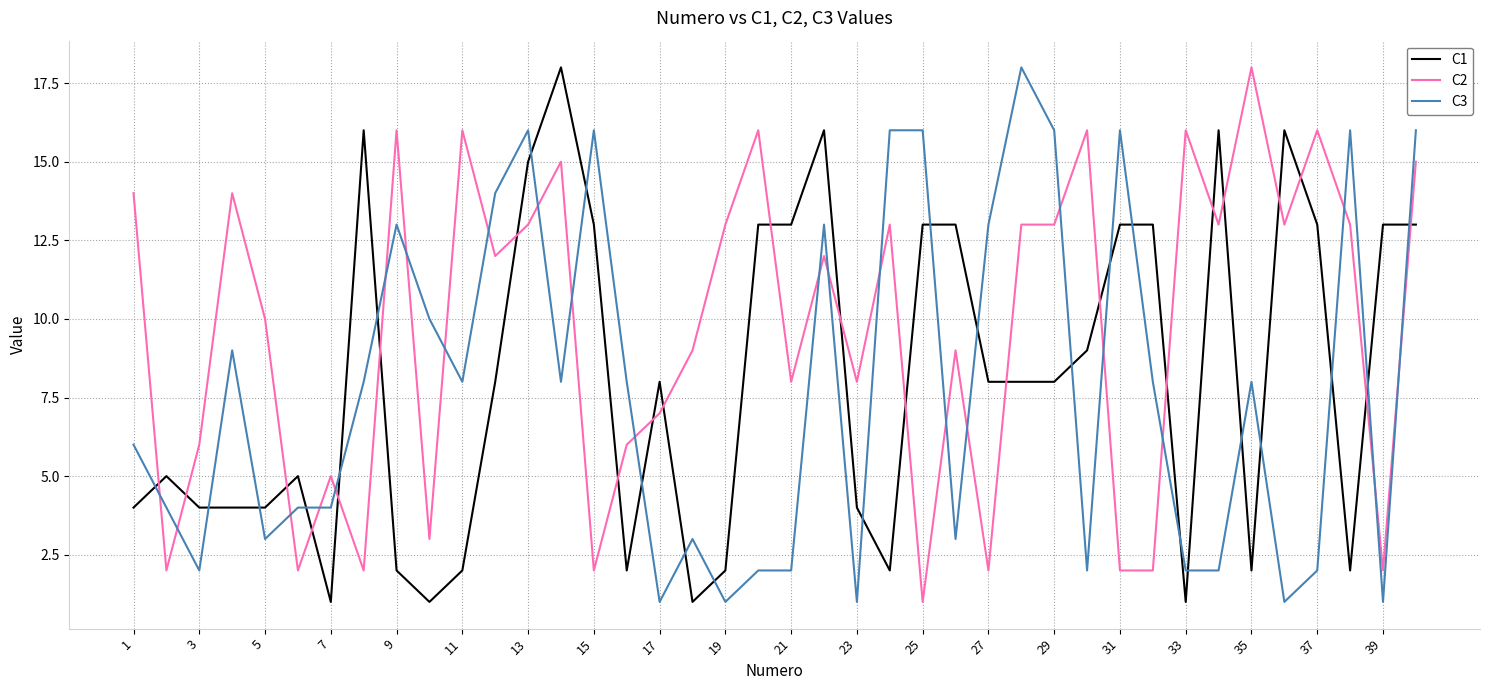

Which series ends up on top after the final intersection of C2 and C3?

C3